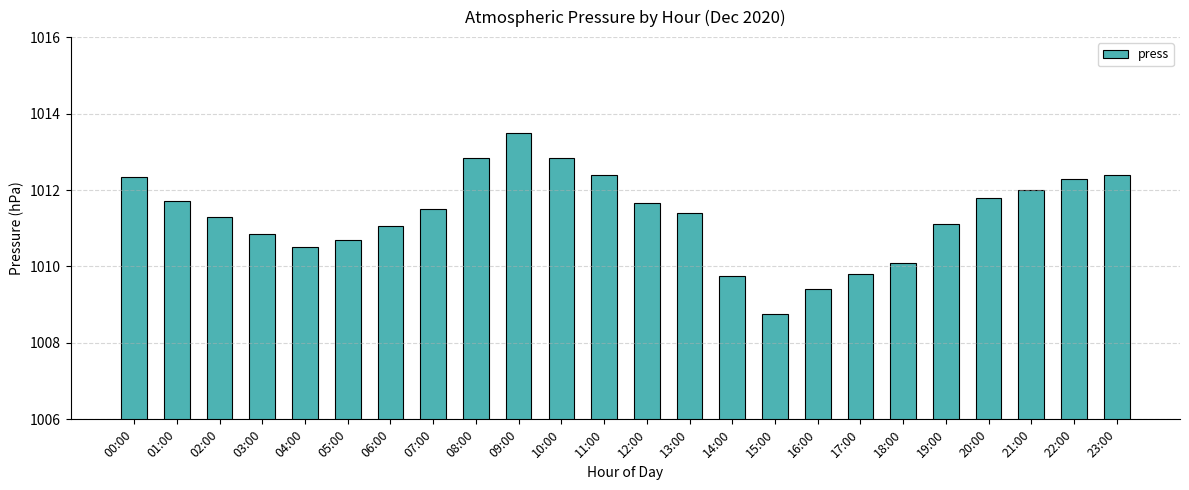

Does the chart contain stacked bars?

No